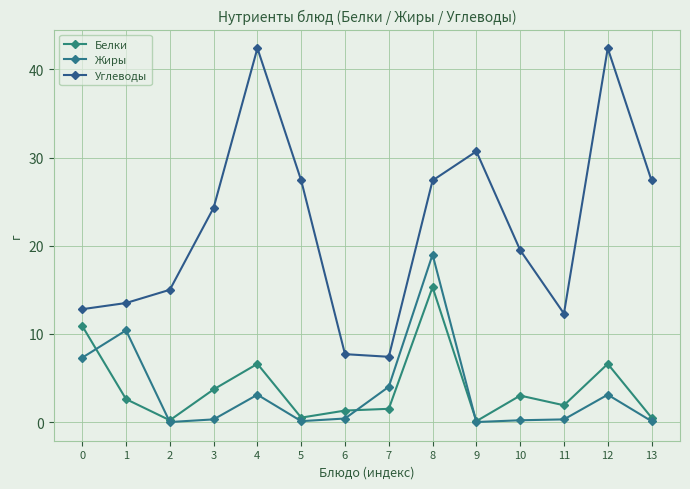

What are all the series names shown in the legend?

Белки, Жиры, Углеводы